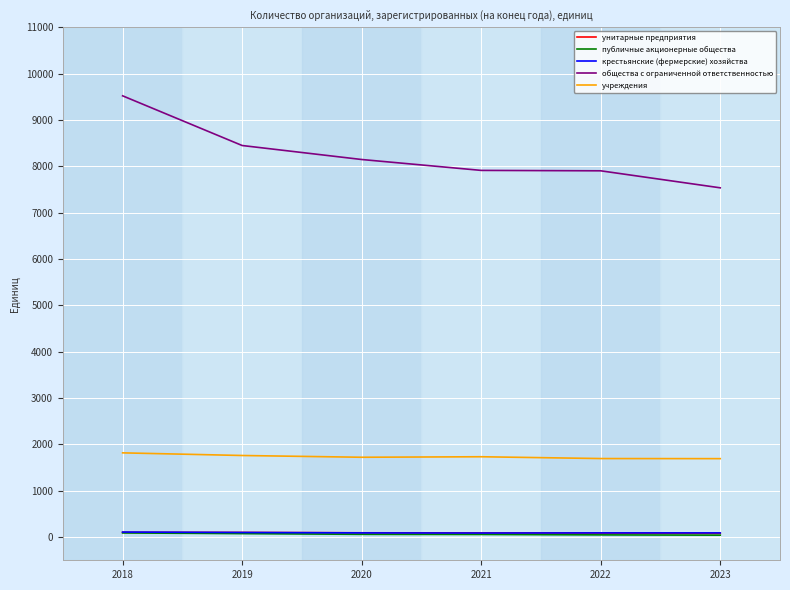

What are all the series names shown in the legend?

унитарные предприятия, публичные акционерные общества, крестьянские (фермерские) хозяйства, общества с ограниченной ответственностью, учреждения